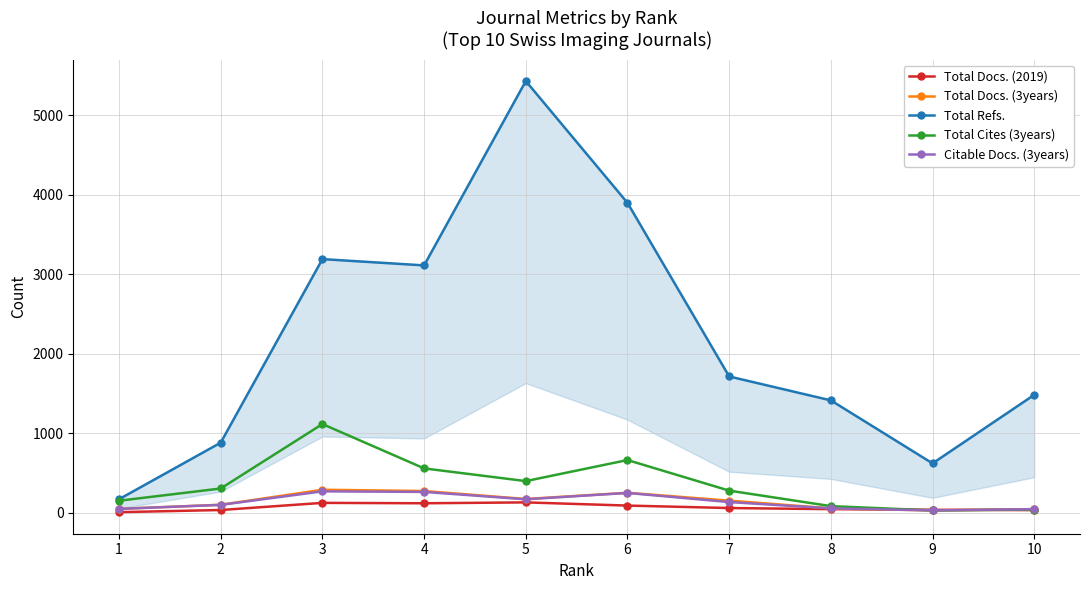

At which category does Total Docs. (2019) reach its first local valley?

4